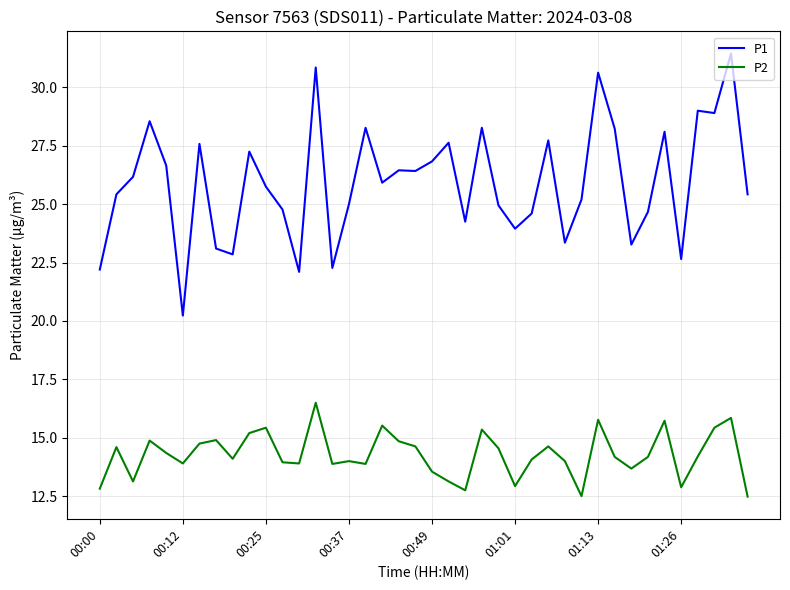

Which series has the largest total across all categories?

P1